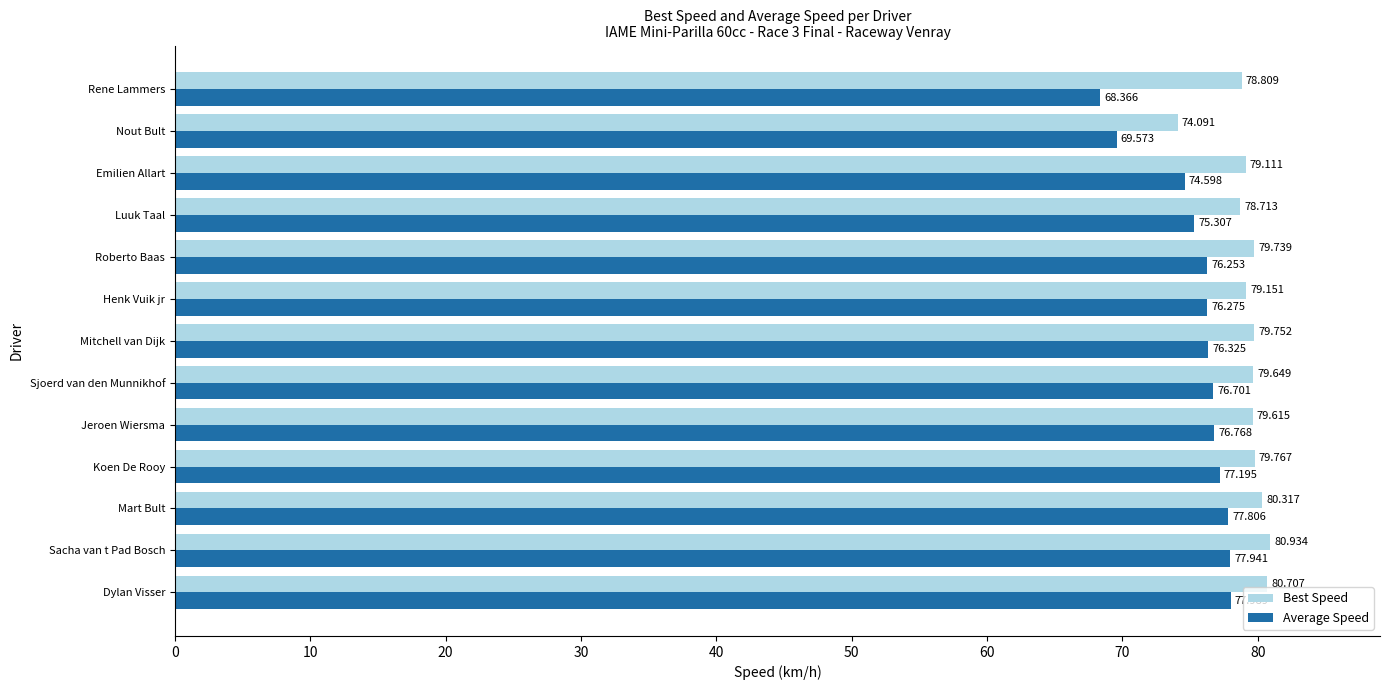

List the series in order of their peak value, highest first.

Best Speed, Average Speed